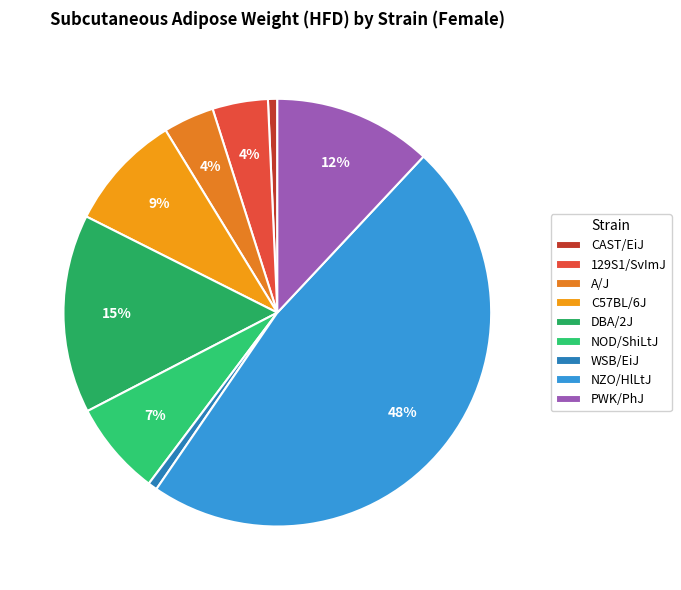

To the nearest percent, what is the difference between the NZO/HlLtJ and WSB/EiJ slice percentages?

47%